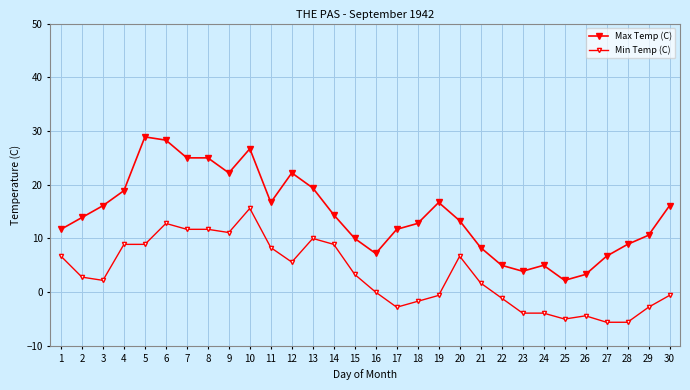

What is the total value across all series at 9?

33.3